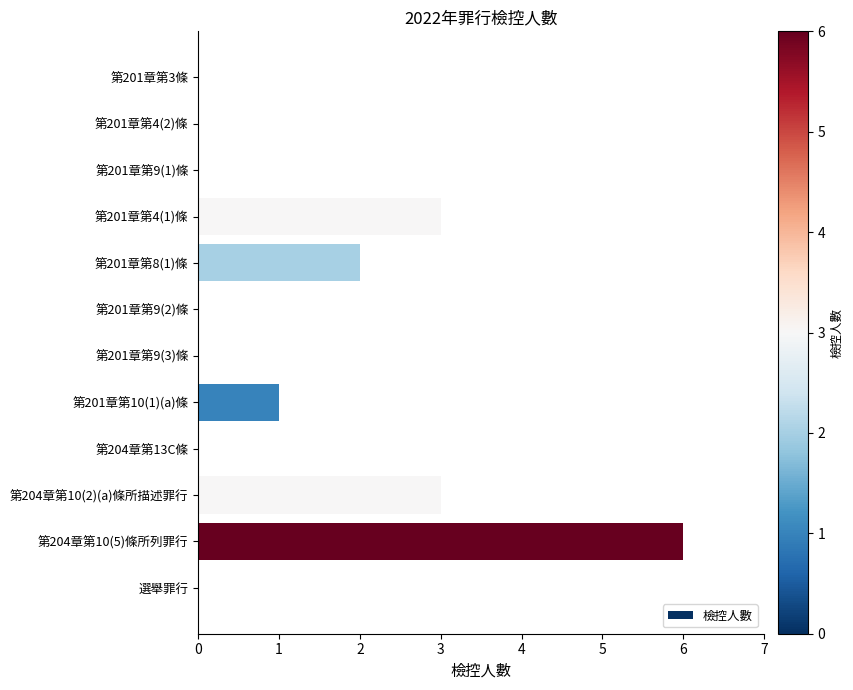

Reading top to bottom, extract all data points from this chart.

第201章第3條=0	第201章第4(2)條=0	第201章第9(1)條=0	第201章第4(1)條=3	第201章第8(1)條=2	第201章第9(2)條=0	第201章第9(3)條=0	第201章第10(1)(a)條=1	第204章第13C條=0	第204章第10(2)(a)條所描述罪行=3	第204章第10(5)條所列罪行=6	選舉罪行=0